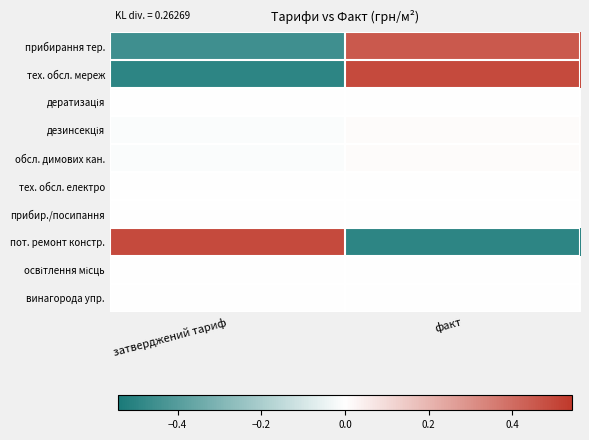

Between факт and затверджений тариф, which is larger?

факт